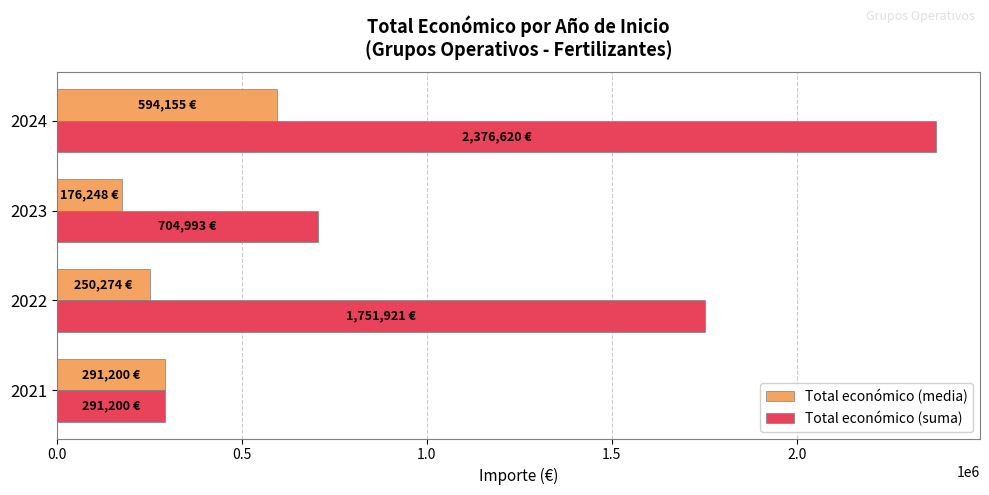

Is the value of Total económico (media) at 2023 greater than the value of Total económico (suma) at 2024?

No